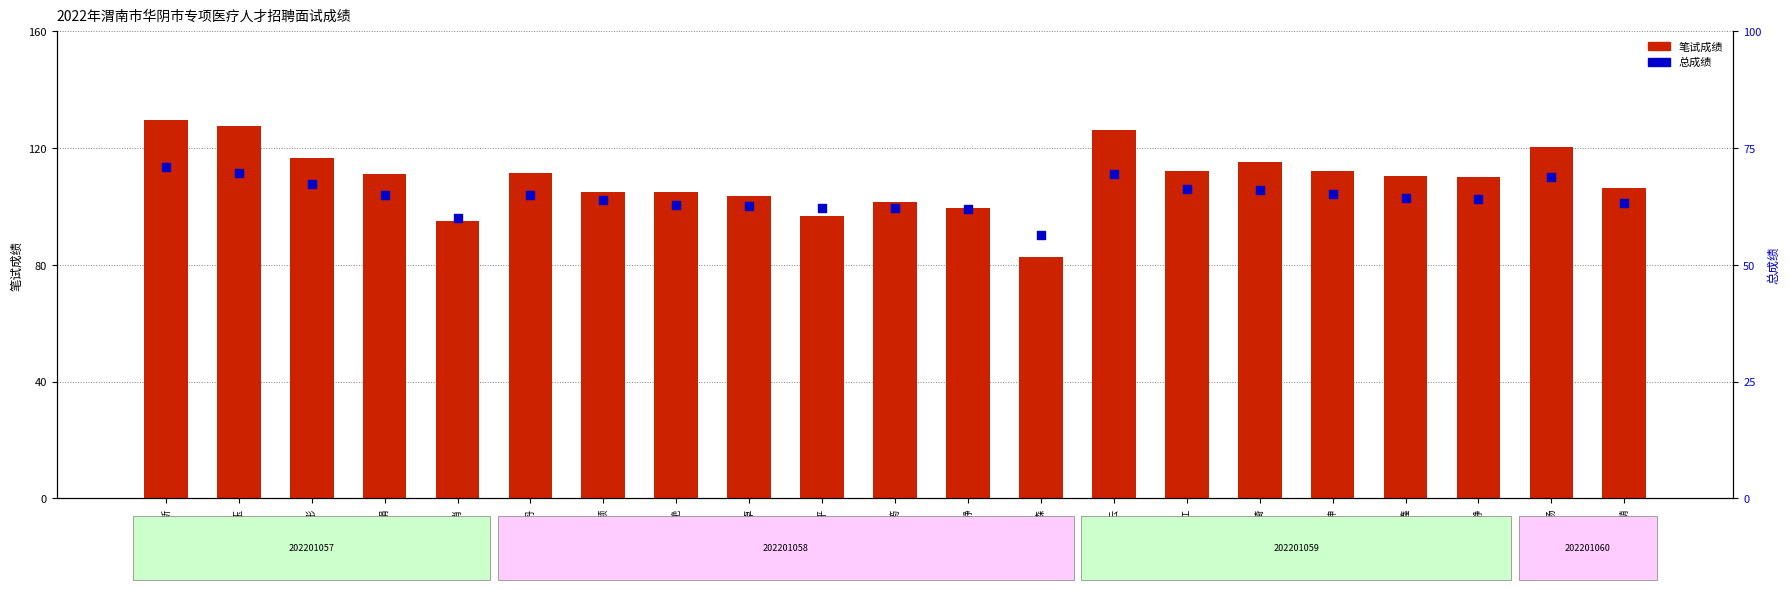

What is the total value across all series at 贾冬琦?

181.1